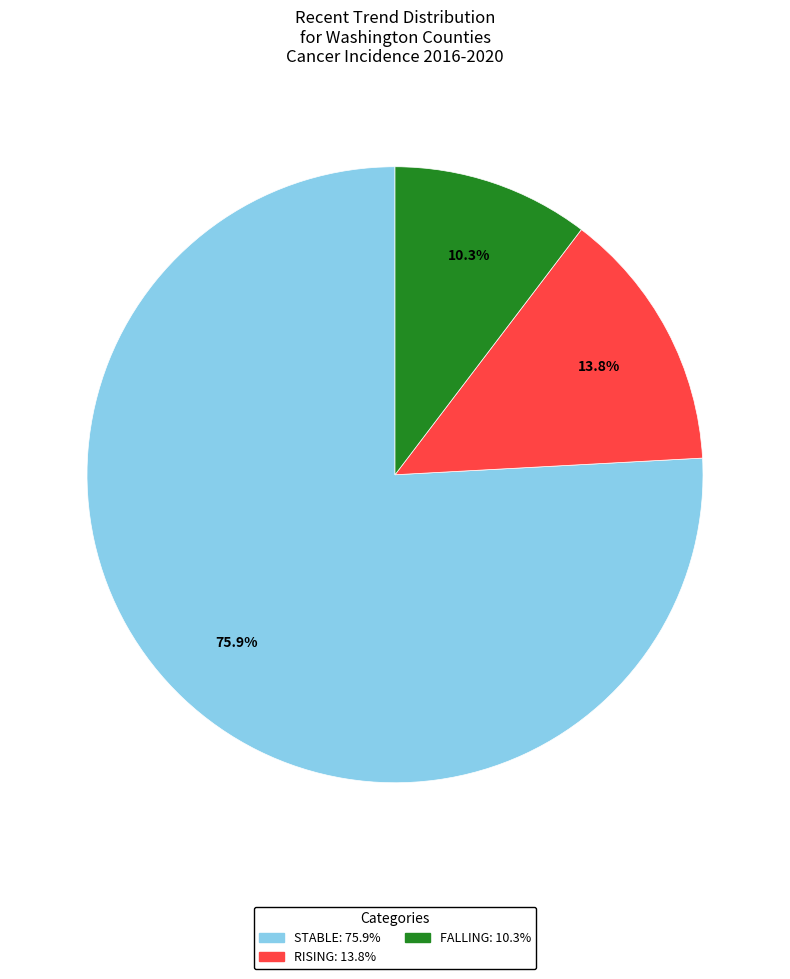

Is there any slice that represents more than half of the pie?

Yes